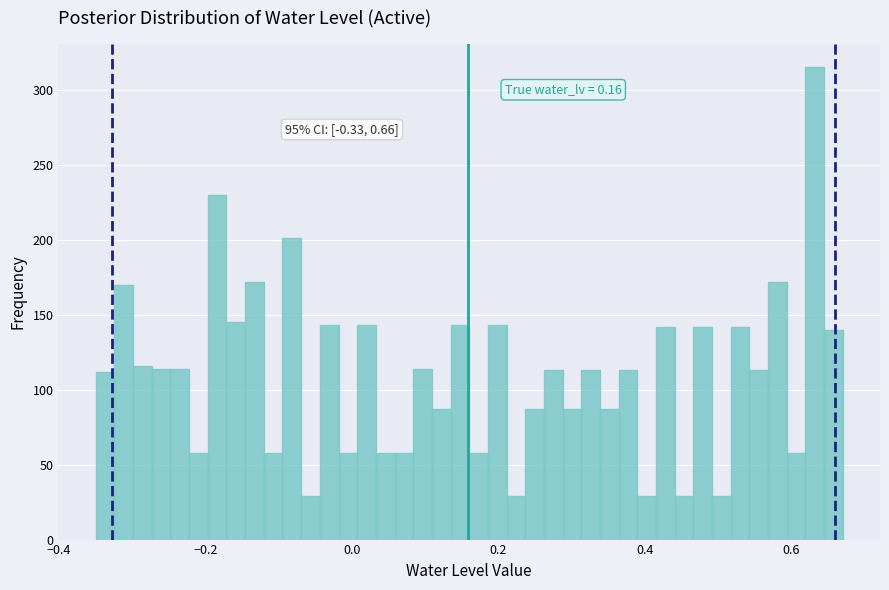

Read against the x-axis, roughly where is the centre of the tallest bar?

0.64